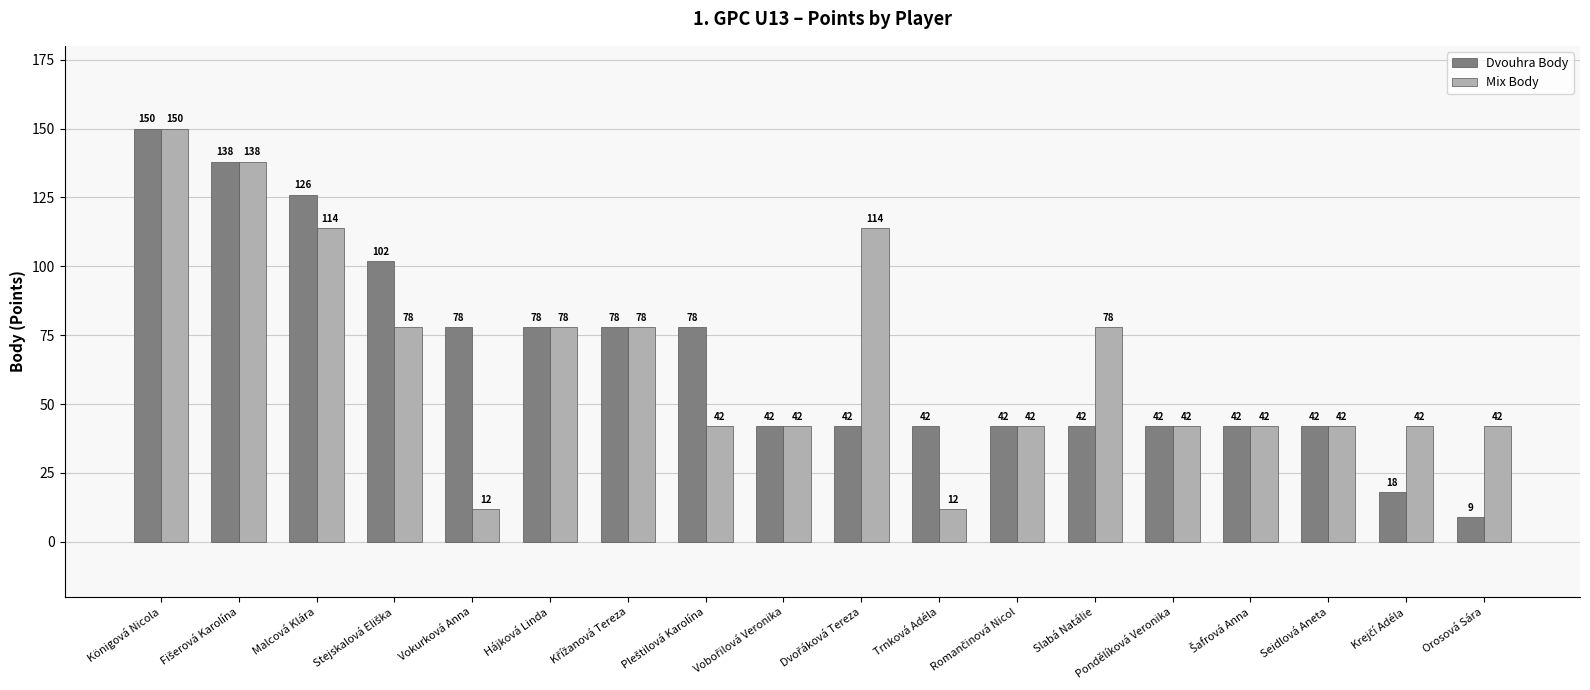

How many groups of bars are there?

18